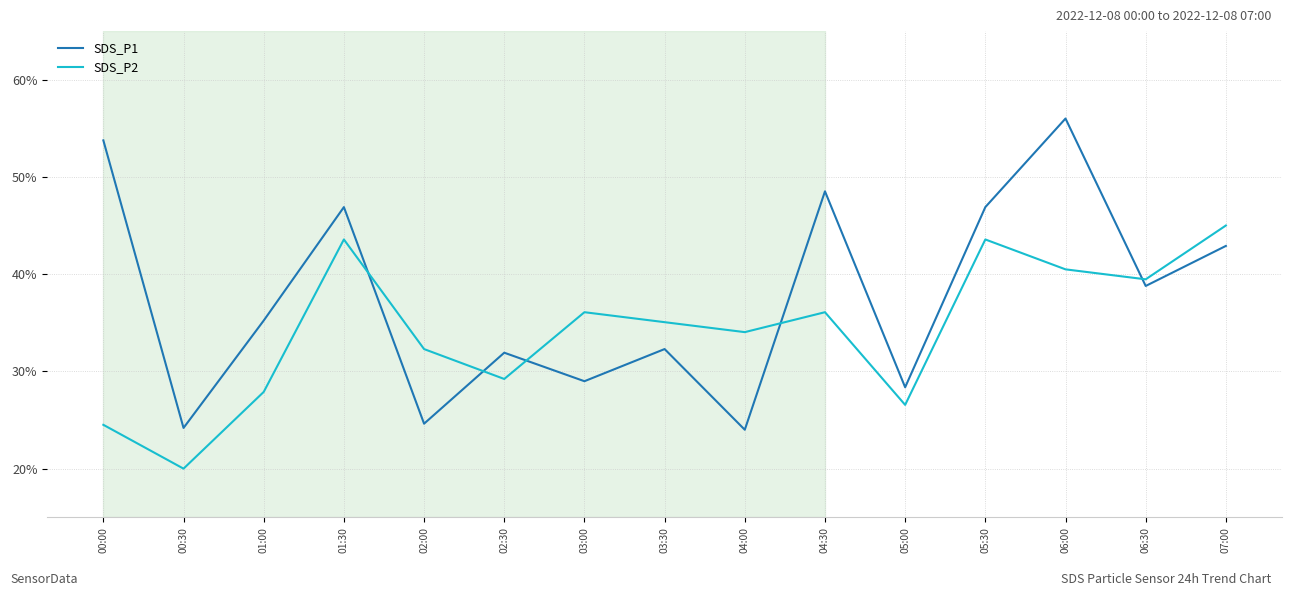

What position from the left is 07:00?

15